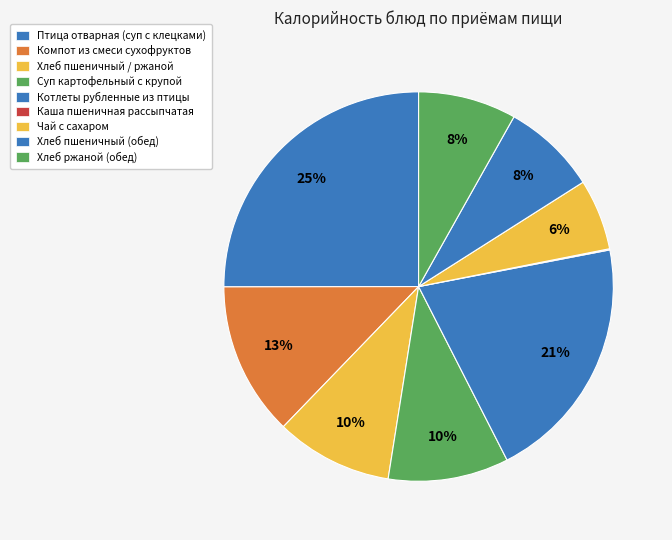

Count the number of slices in the pie.

9